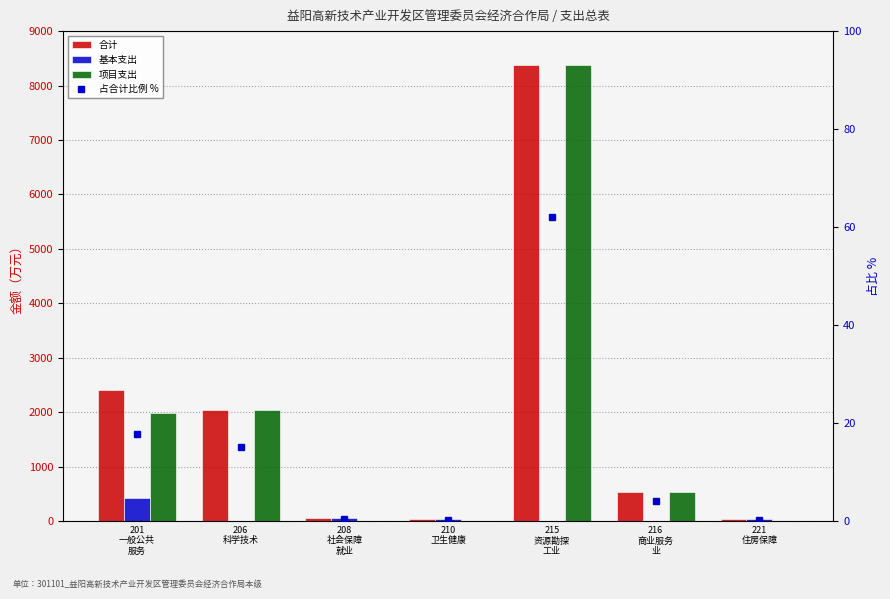

List the series in order of their peak value, highest first.

合计, 项目支出, 基本支出, 占合计比例 %